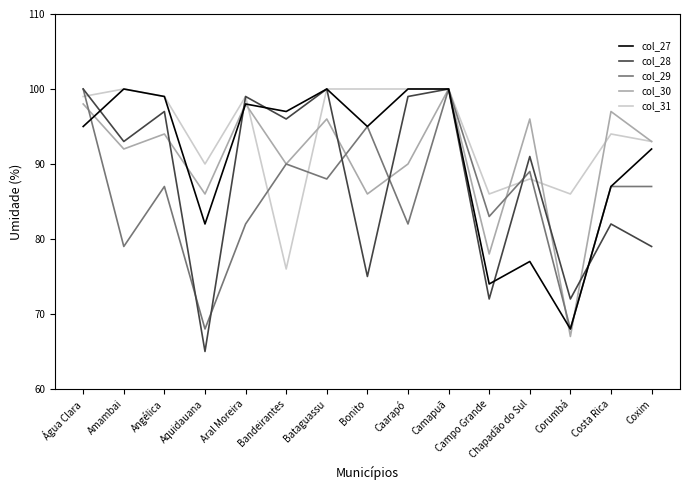

What is the spread (max minus min) of values at Bandeirantes?

21